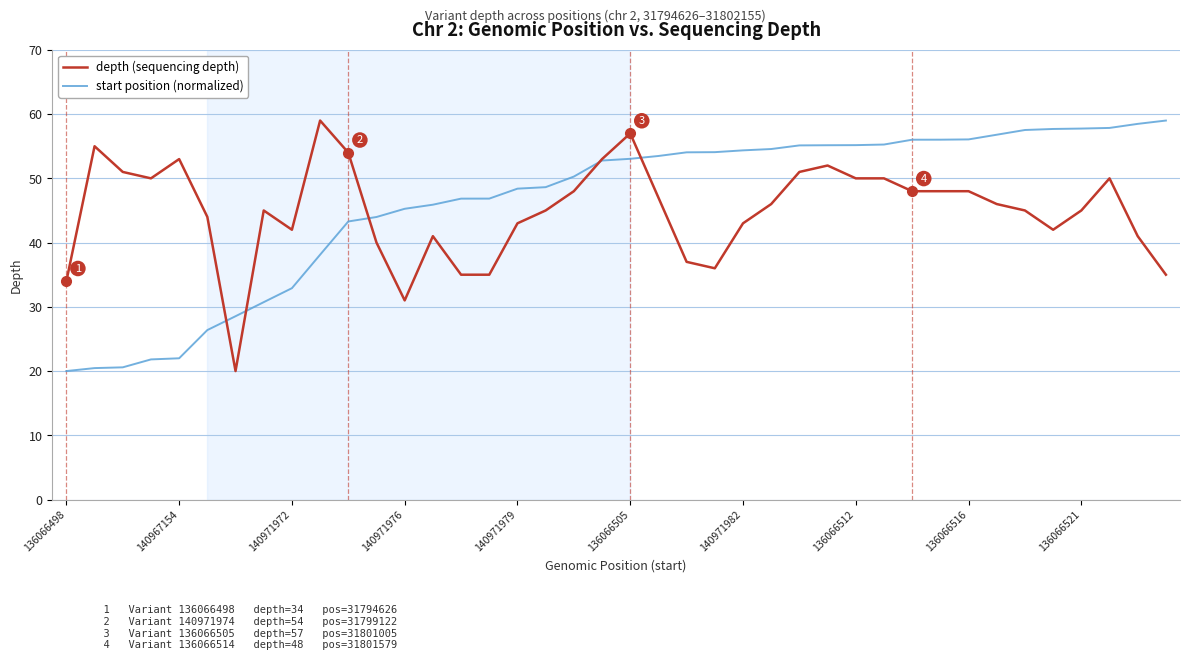

What is the average value of the depth (sequencing depth) series?

44.9